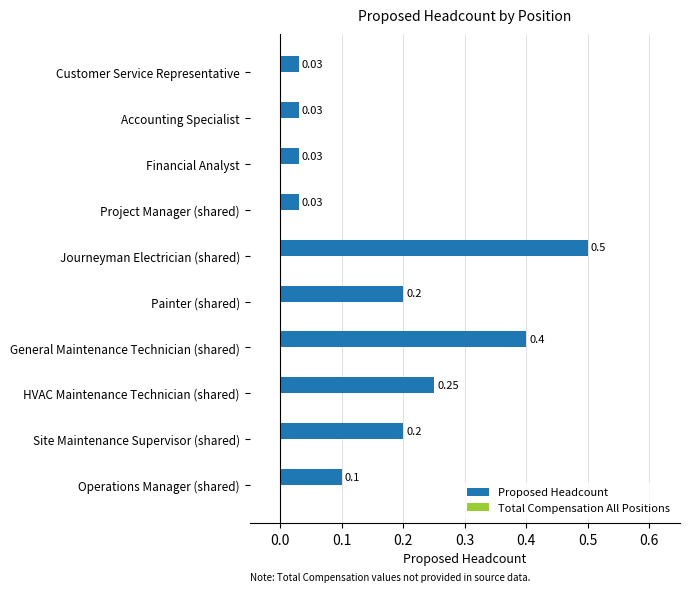

At which category does the chart reach its peak across all series?

Journeyman Electrician (shared)